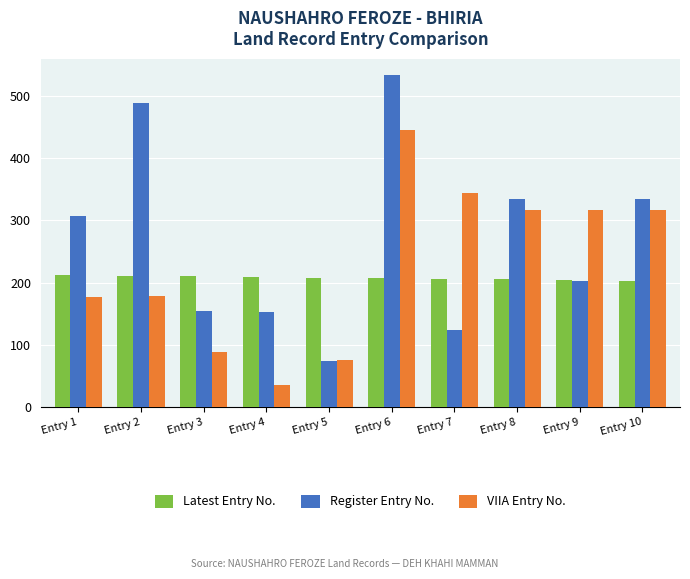

Which series has the widest spread of values?

Register Entry No.